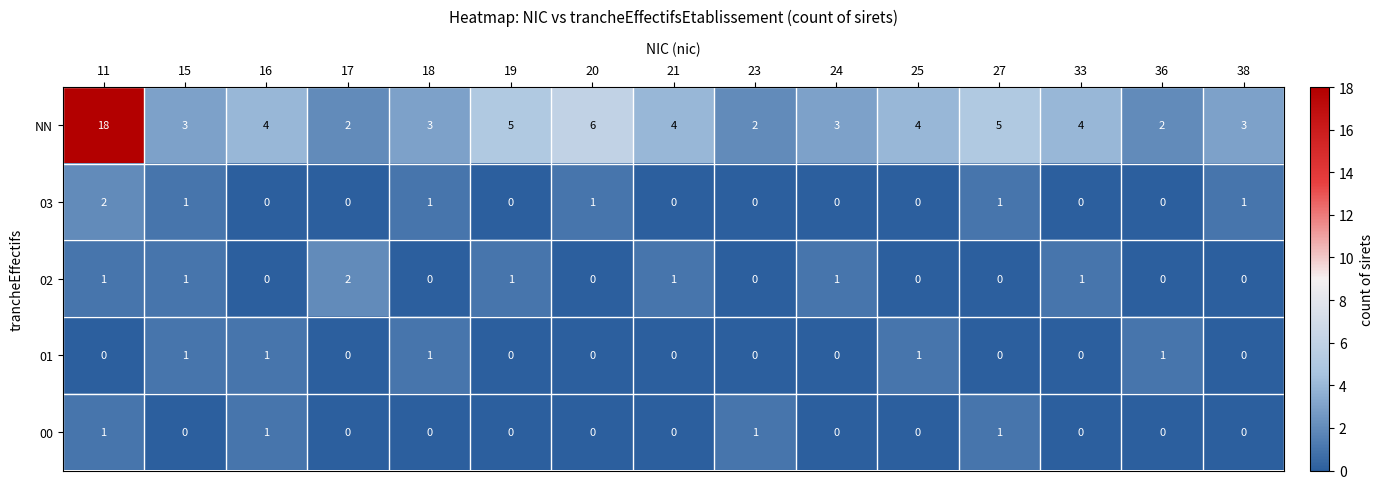

What is the total value across all series at 38?

4